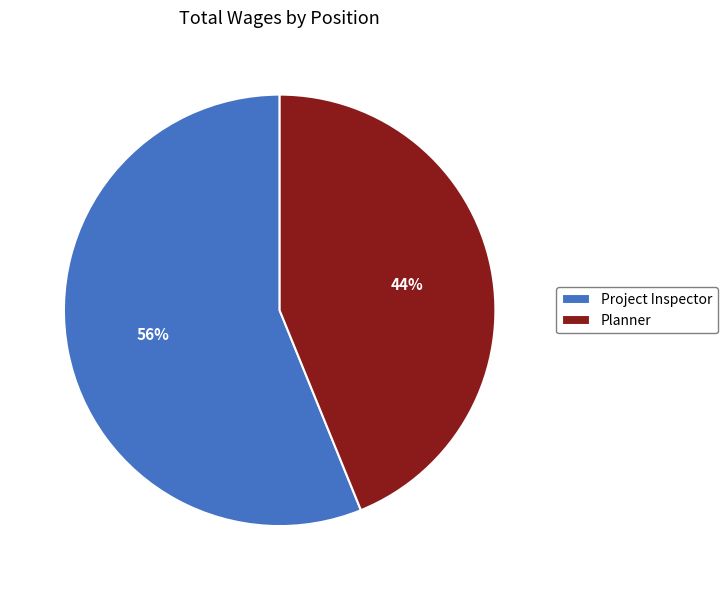

Is it true that Project Inspector is 56% of the pie?

True